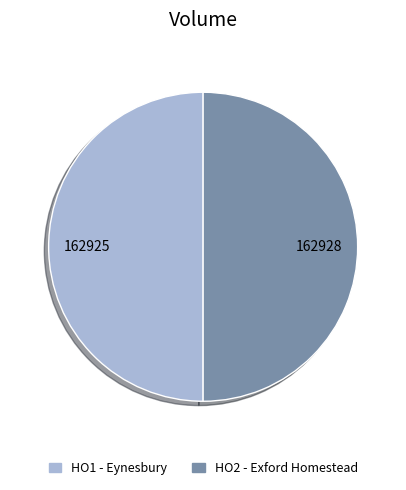

Do HO1 - Eynesbury and HO2 - Exford Homestead together represent more than half of the pie?

Yes